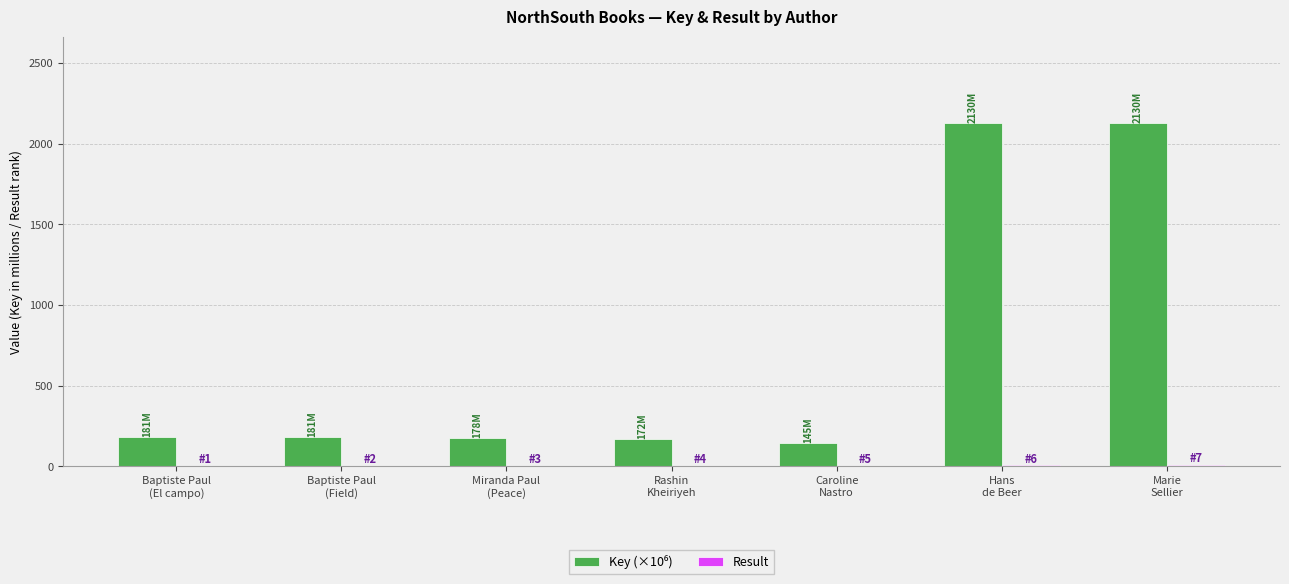

What is the label of the 6th bar from the left?

Hans
de Beer